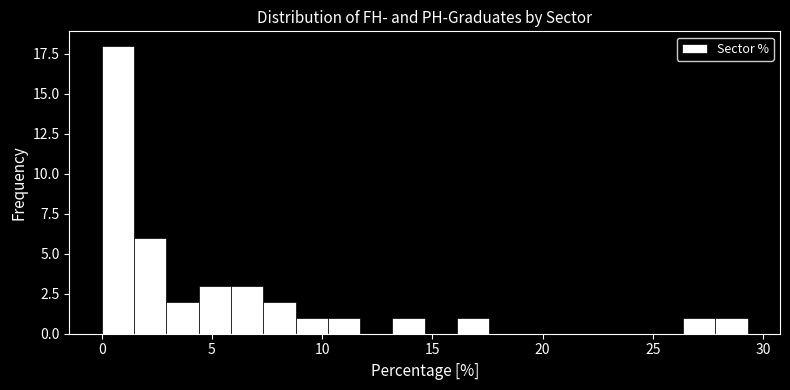

Around what value on the x-axis is the tallest bar? Give the approximate position of its centre, as read against the axis.

0.5